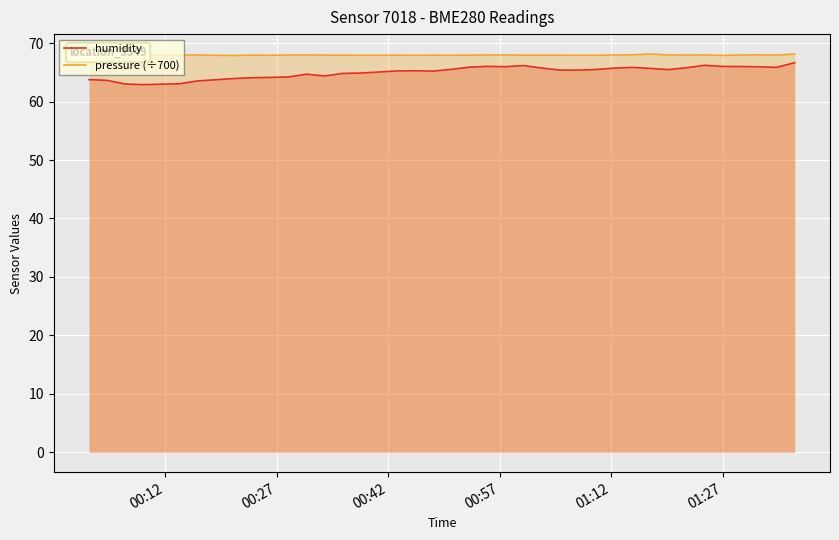

True or false: humidity has more than 0 points higher than both neighbors.

True